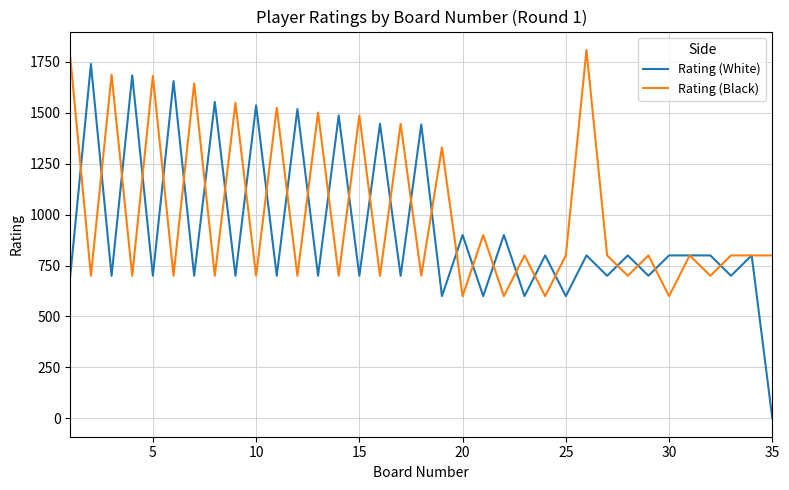

What is the highest value of the Rating (White) series?

1740